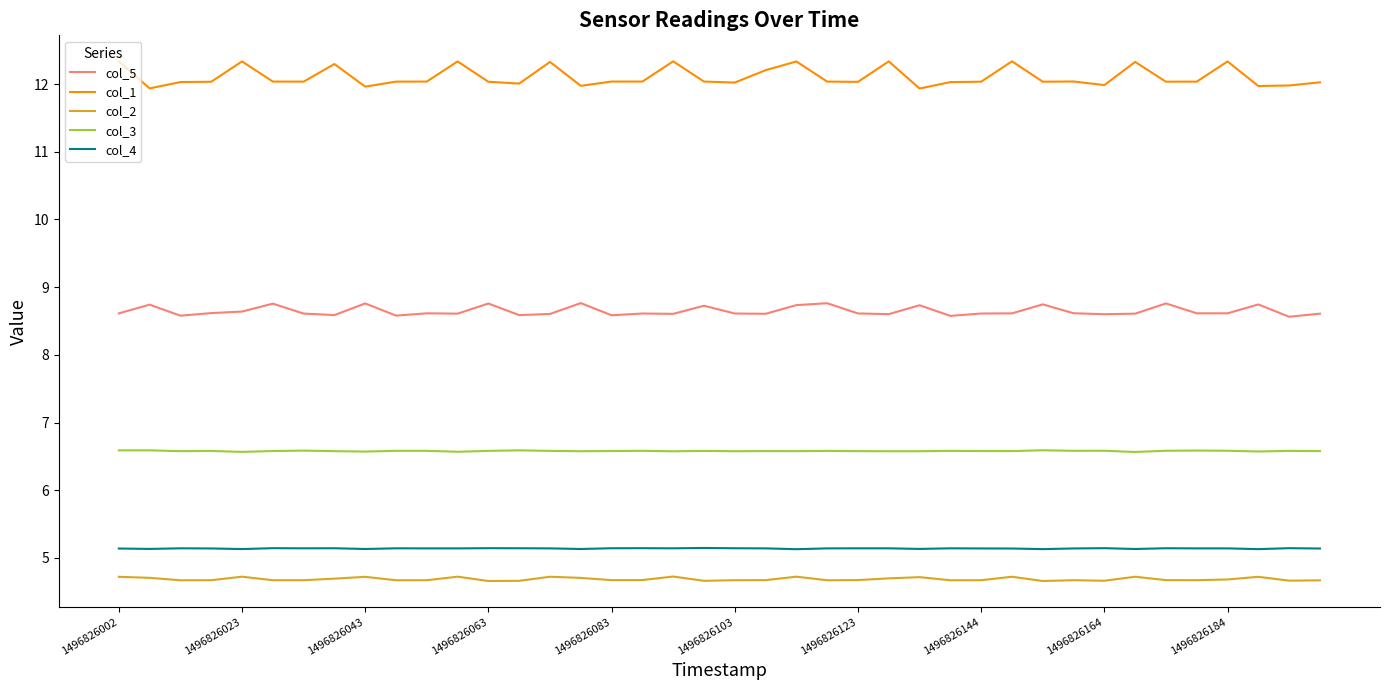

Rank the series by their maximum value, from lowest to highest.

col_2, col_4, col_3, col_5, col_1